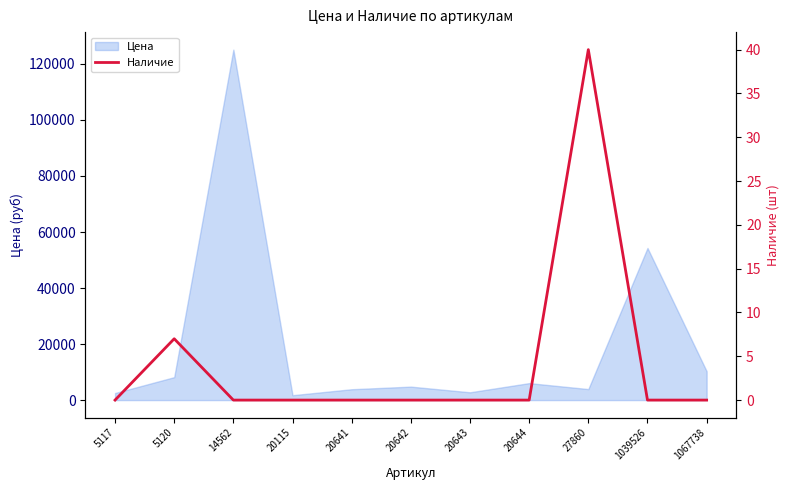

Does the chart have visible grid lines?

No